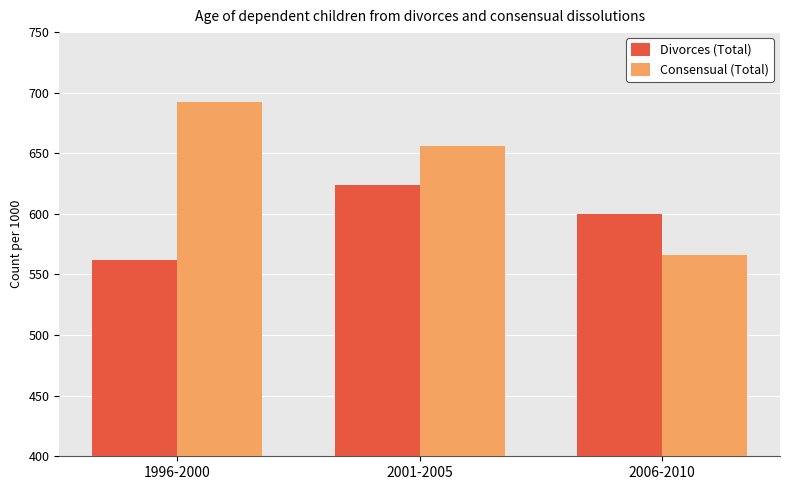

Which series changed the most between 2001-2005 and 2006-2010?

Consensual (Total)